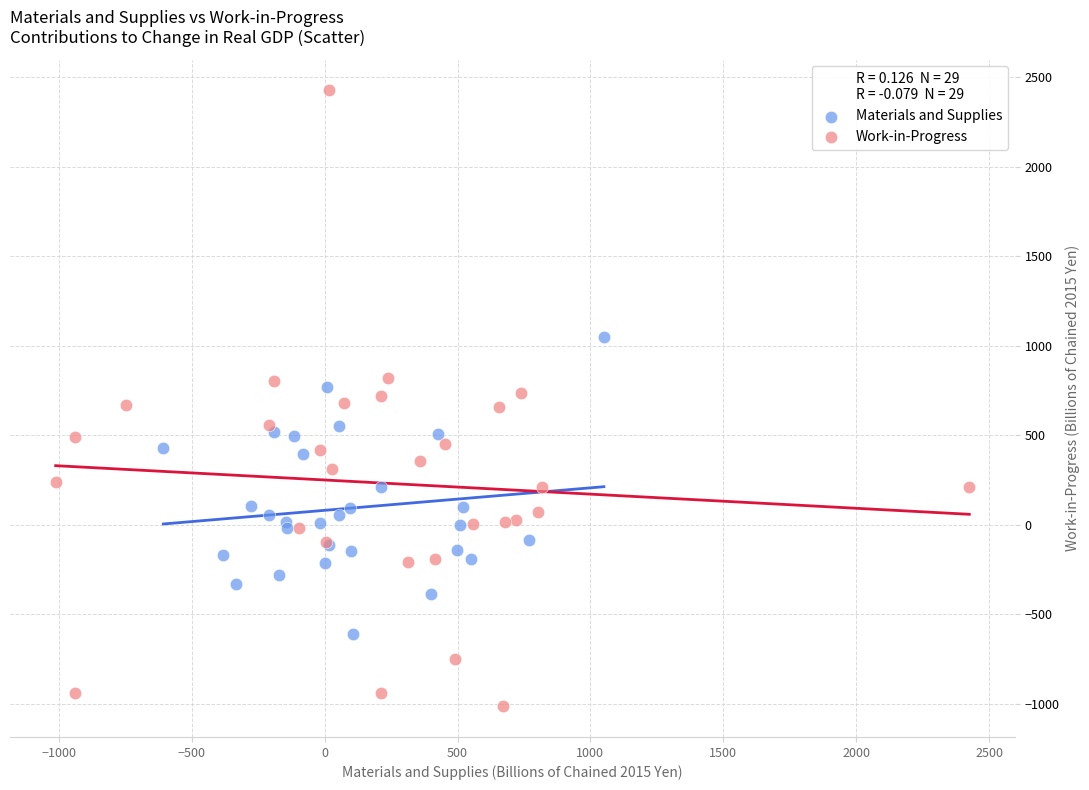

Which series contains the lowest Y value?

Work-in-Progress